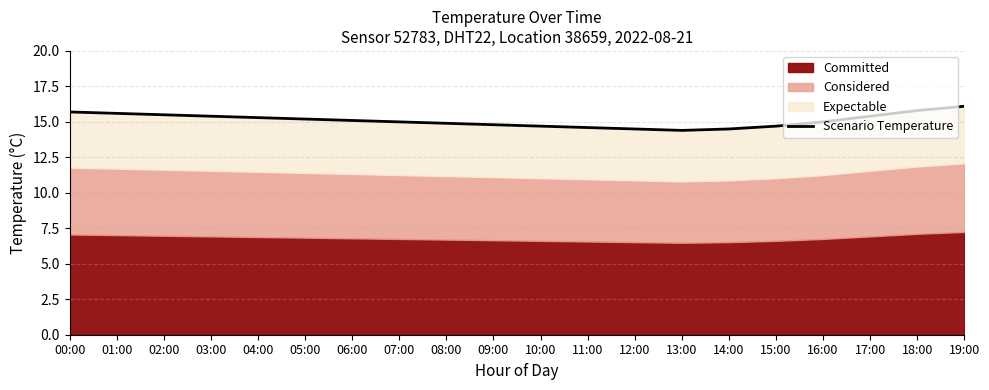

What is the label of the 18th point from the right?

02:00